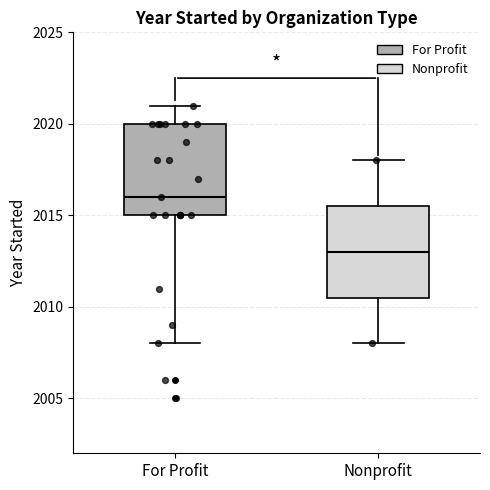

Reading left to right, read every box against the y-axis: the position of its median line, the range the box covers, and the ends of its whiskers. The values are not printed on the chart, so give them approximately, as read against the axis.

For Profit: median 2016.0, box 2015.0 to 2020.0, whiskers 2008.0 to 2021.0
Nonprofit: median 2013.0, box 2010.5 to 2015.5, whiskers 2008.0 to 2018.0